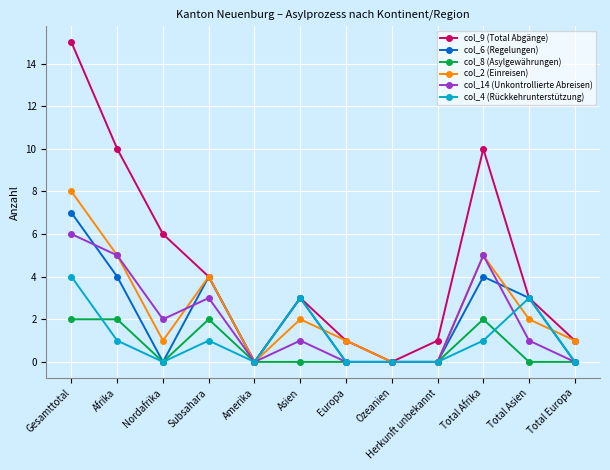

What position from the left is Europa?

7